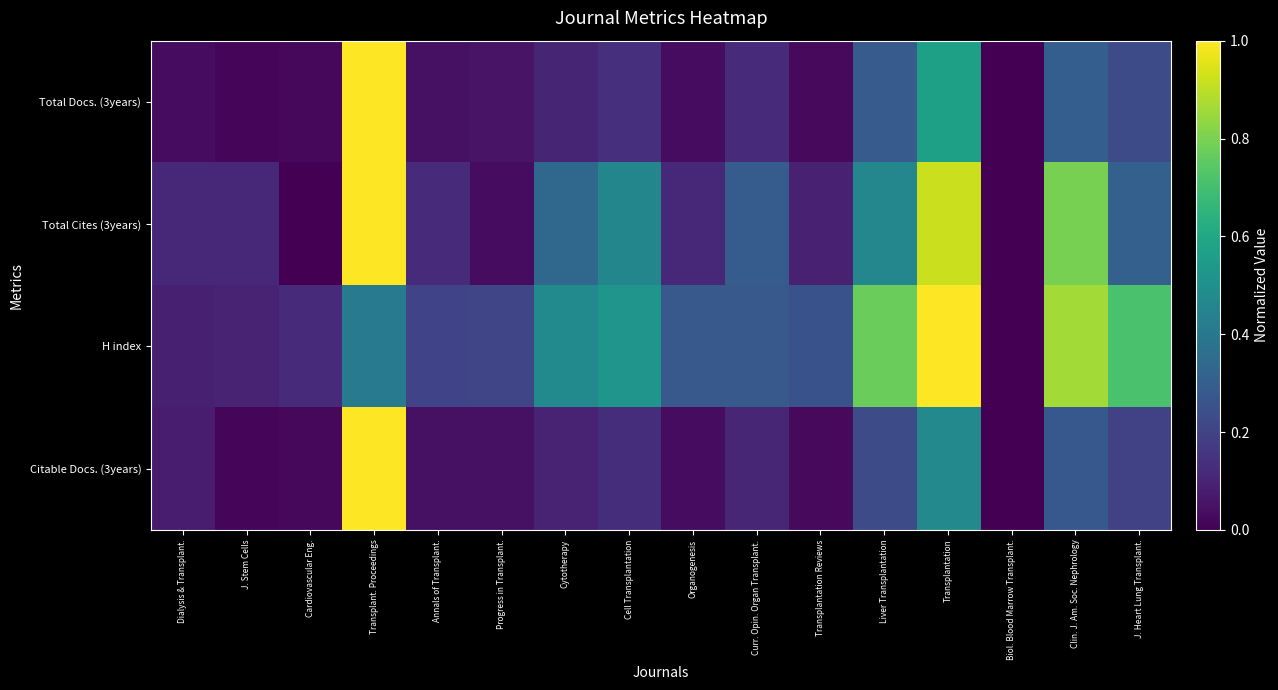

What is the total value across all series at Organogenesis?

0.5